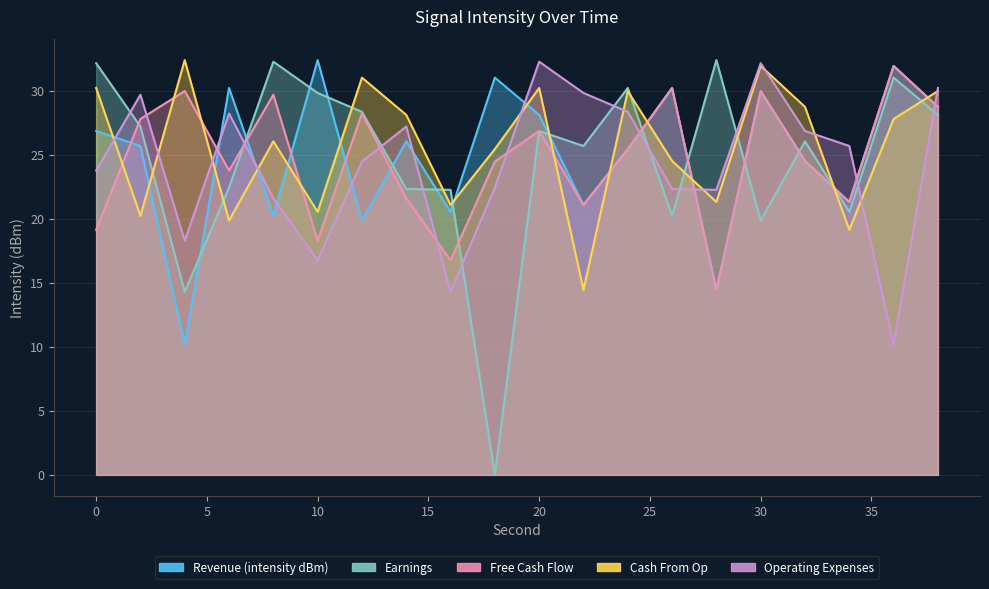

The value of Free Cash Flow at 8 is 46.5. True or false?

False